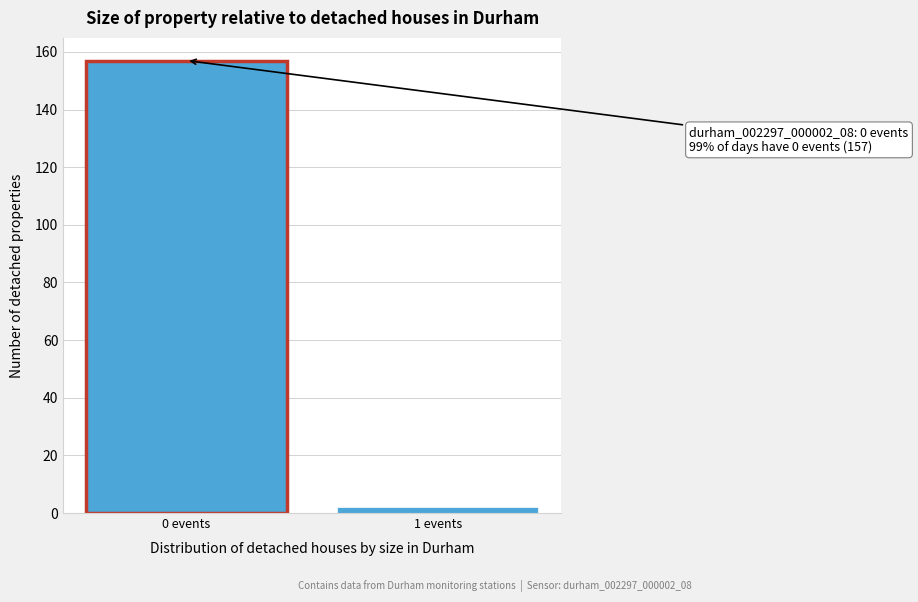

Reading left to right, transcribe all the data shown in this chart.

0 events=157	1 events=2